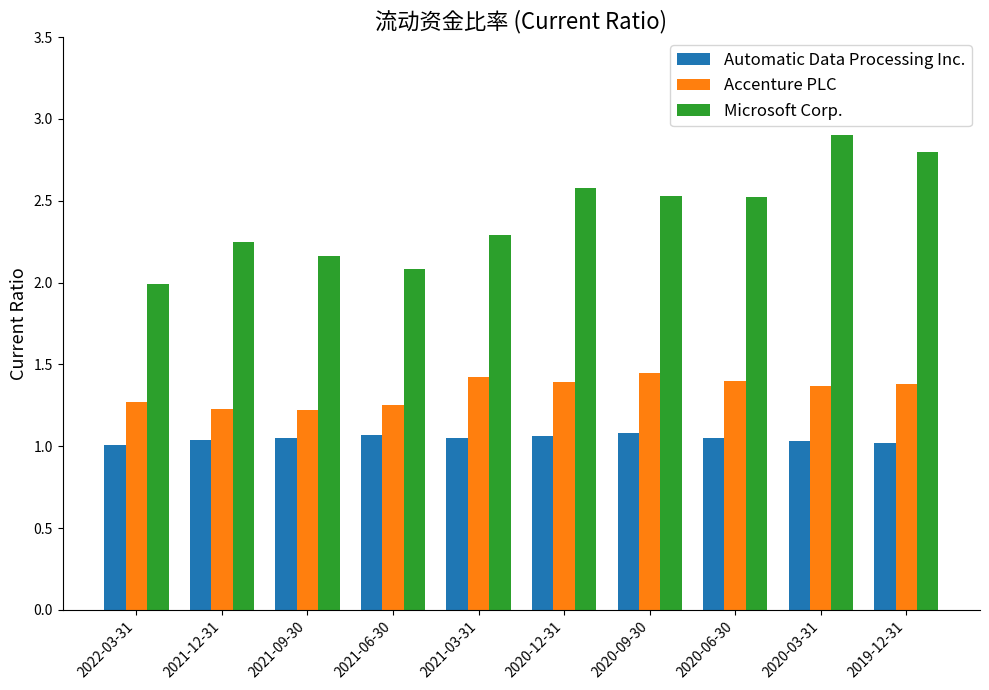

What is the spread (max minus min) of values at 2020-03-31?

1.9